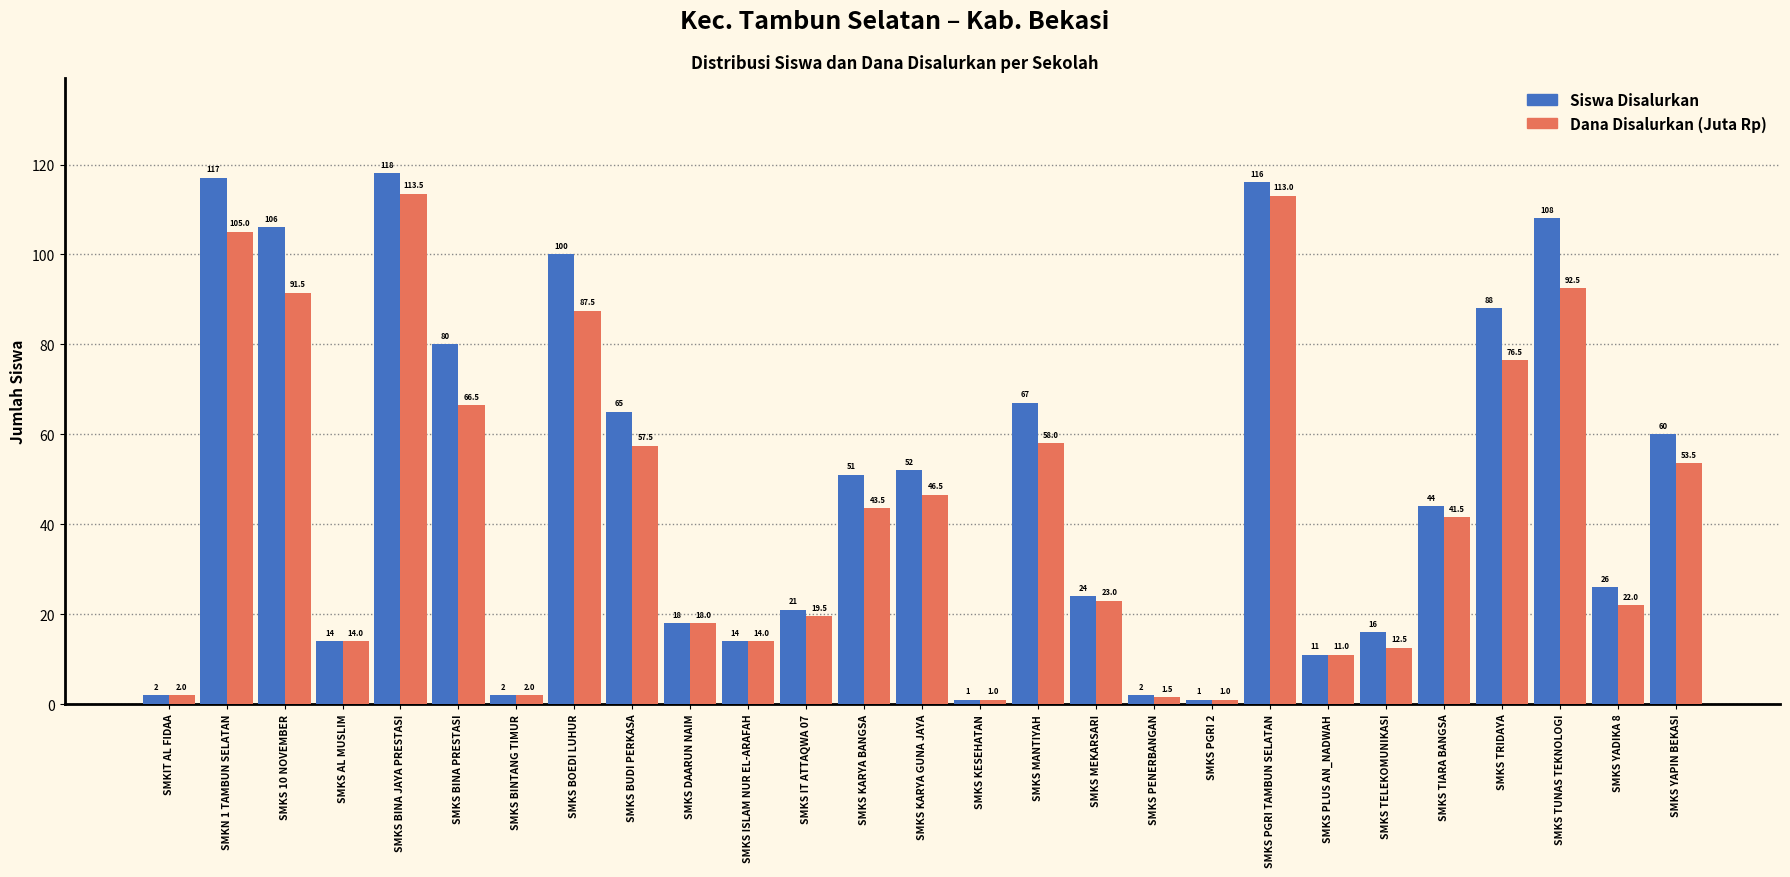

Reading left to right, transcribe all the data shown in this chart.

Siswa Disalurkan: 2.0	117.0	106.0	14.0	118.0	80.0	2.0	100.0	65.0	18.0	14.0	21.0	51.0	52.0	1.0	67.0	24.0	2.0	1.0	116.0	11.0	16.0	44.0	88.0	108.0	26.0	60.0
Dana Disalurkan (Juta Rp): 2.0	105.0	91.5	14.0	113.5	66.5	2.0	87.5	57.5	18.0	14.0	19.5	43.5	46.5	1.0	58.0	23.0	1.5	1.0	113.0	11.0	12.5	41.5	76.5	92.5	22.0	53.5